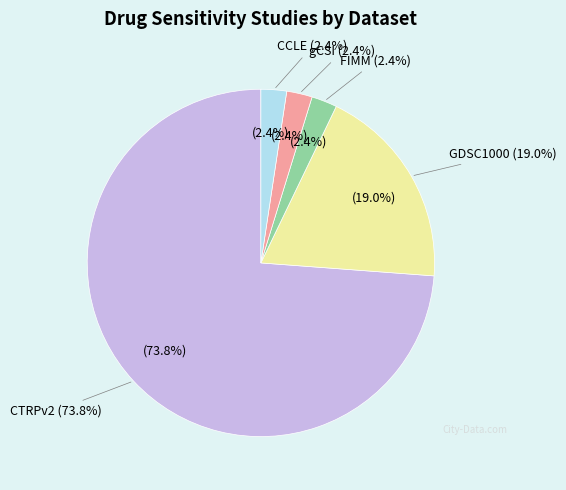

The GDSC1000 slice represents 2% of the pie. True or false?

False